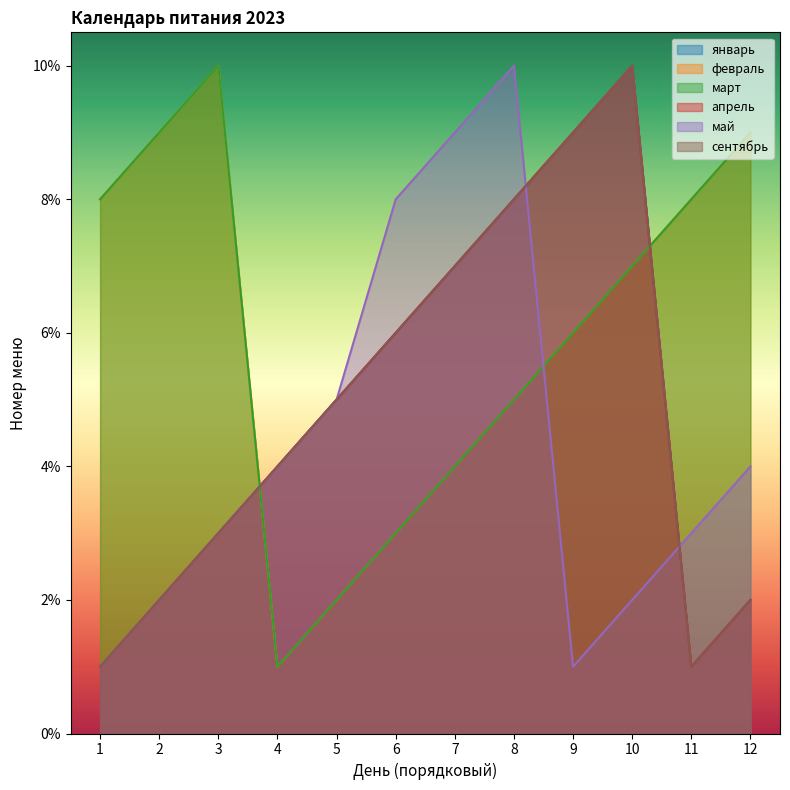

Which series ends up on top after the final intersection of сентябрь and май?

май